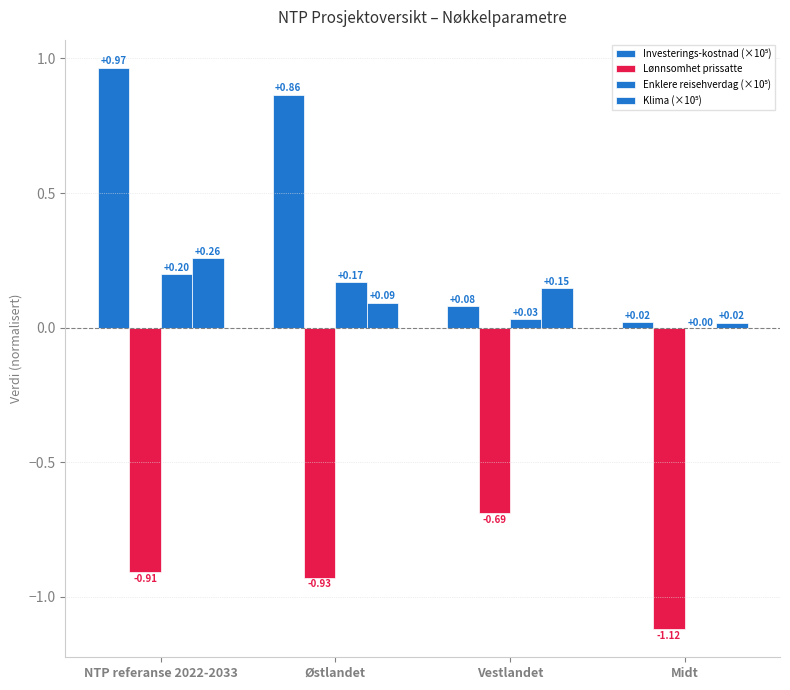

How many groups of bars are there?

4